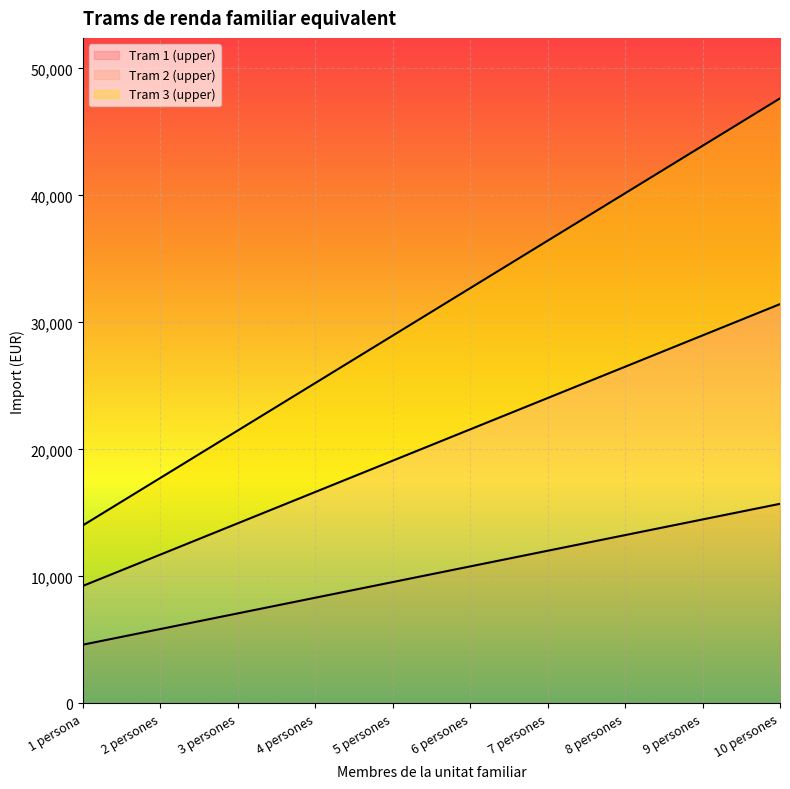

What is the label of the 7th point from the right?

4 persones